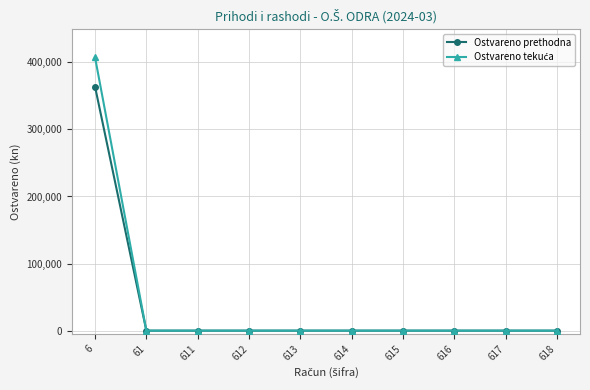

What is the greatest value displayed?

407438.5